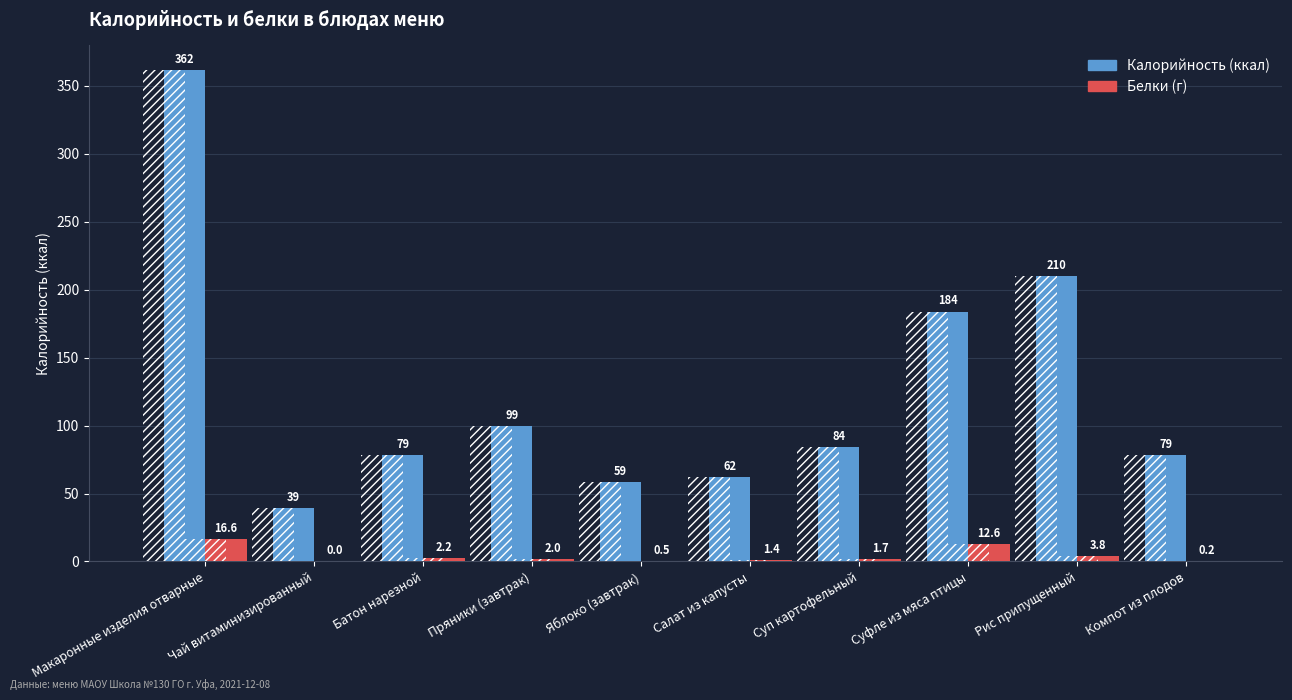

List the labels in order of Калорийность (ккал) value, largest first.

Макаронные изделия отварные, Рис припущенный, Суфле из мяса птицы, Пряники (завтрак), Суп картофельный, Компот из плодов, Батон нарезной, Салат из капусты, Яблоко (завтрак), Чай витаминизированный